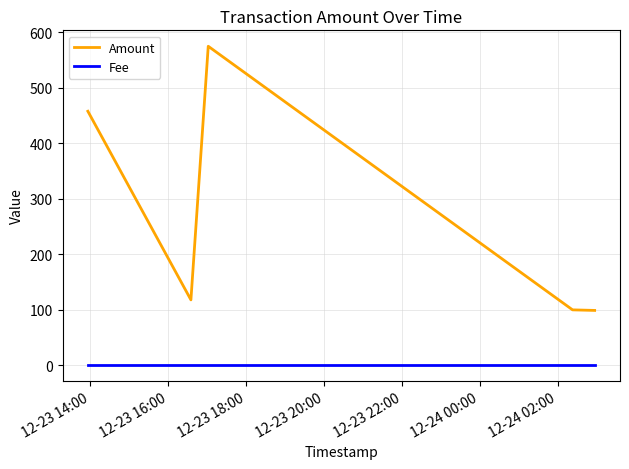

How many lines are shown in the chart?

2